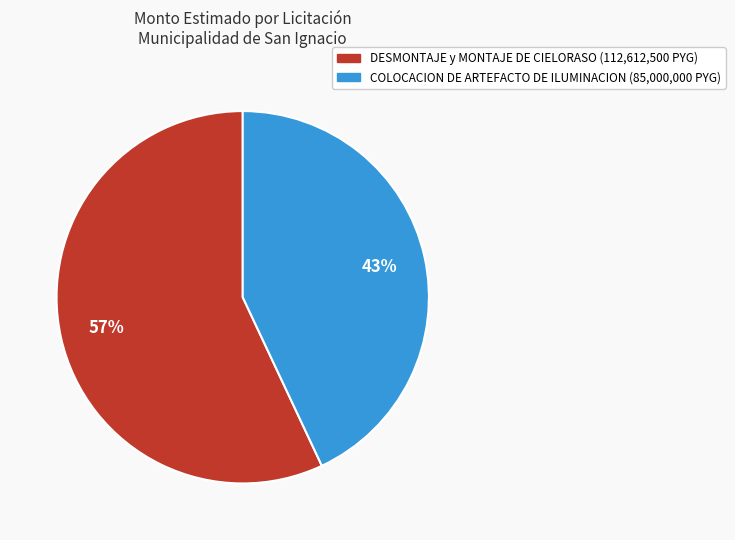

Which has a higher value, COLOCACION DE ARTEFACTO DE ILUMINACION or DESMONTAJE y MONTAJE DE CIELORASO?

DESMONTAJE y MONTAJE DE CIELORASO